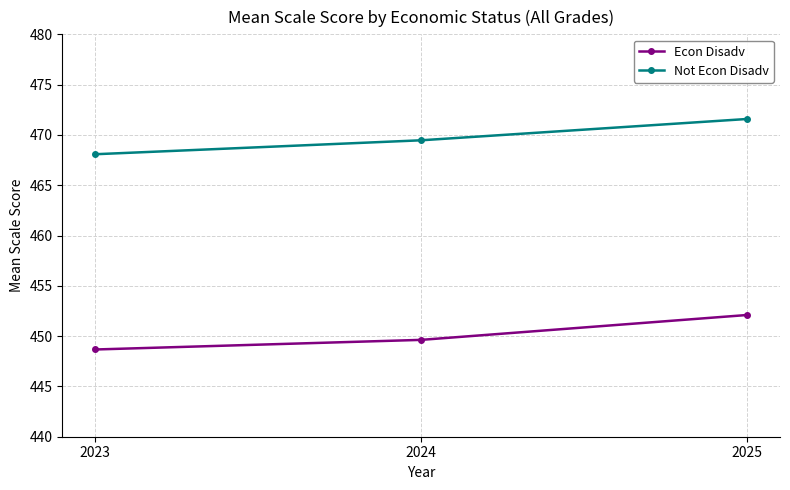

Read the Not Econ Disadv value at 2024.

469.5